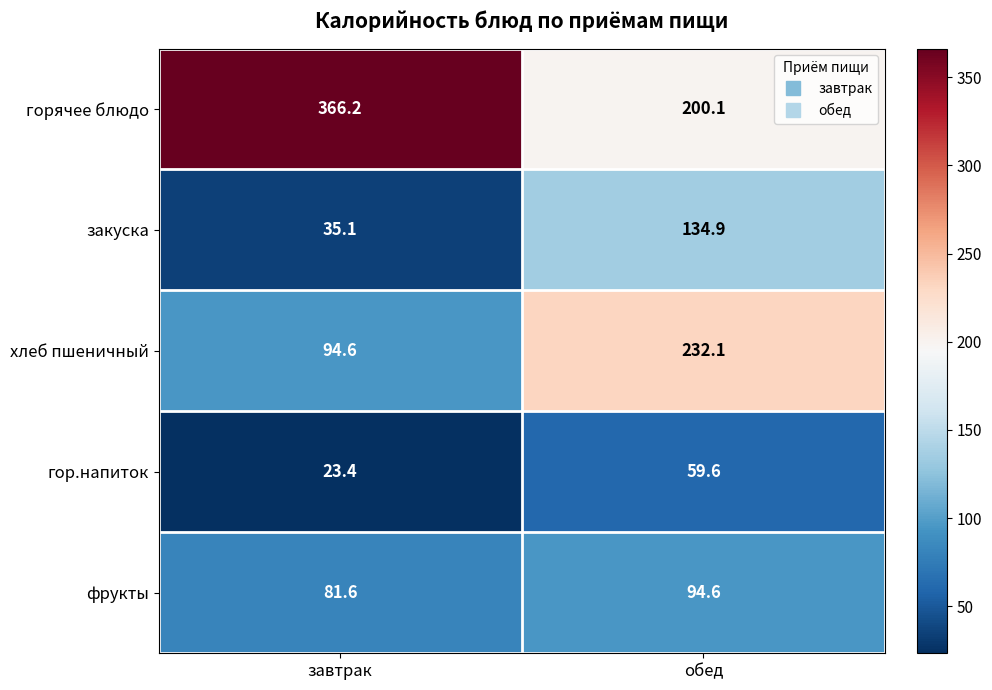

What is the smallest value displayed?

23.4